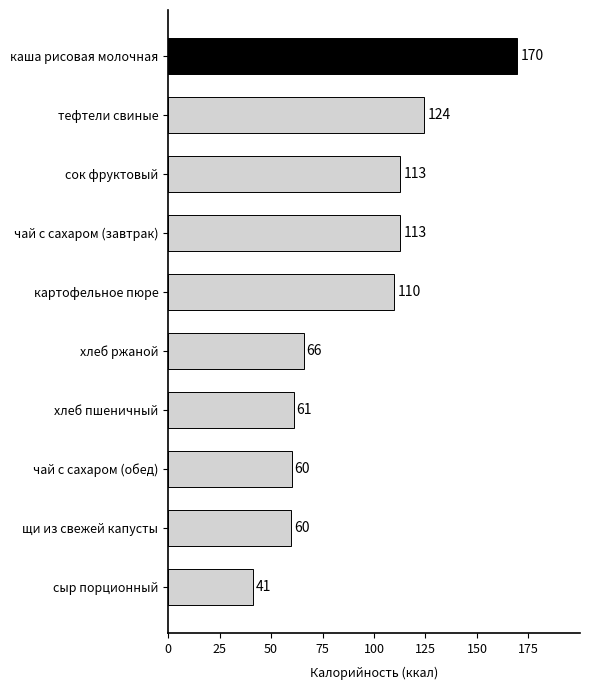

The chart shows a value of 109.8 at картофельное пюре. True or false?

True